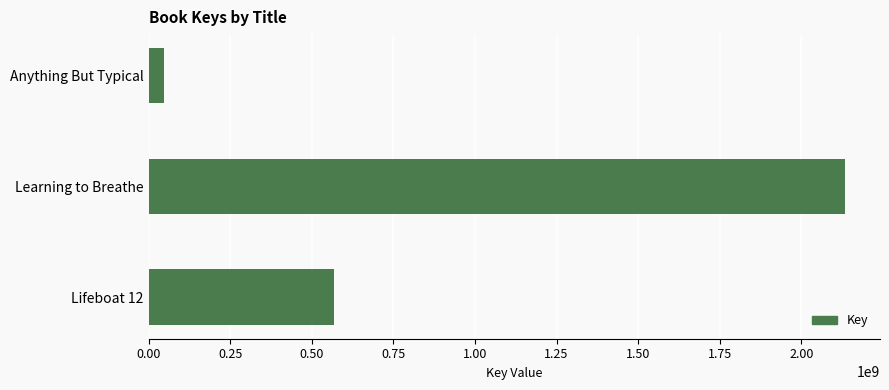

Which has a higher value, Anything But Typical or Learning to Breathe?

Learning to Breathe